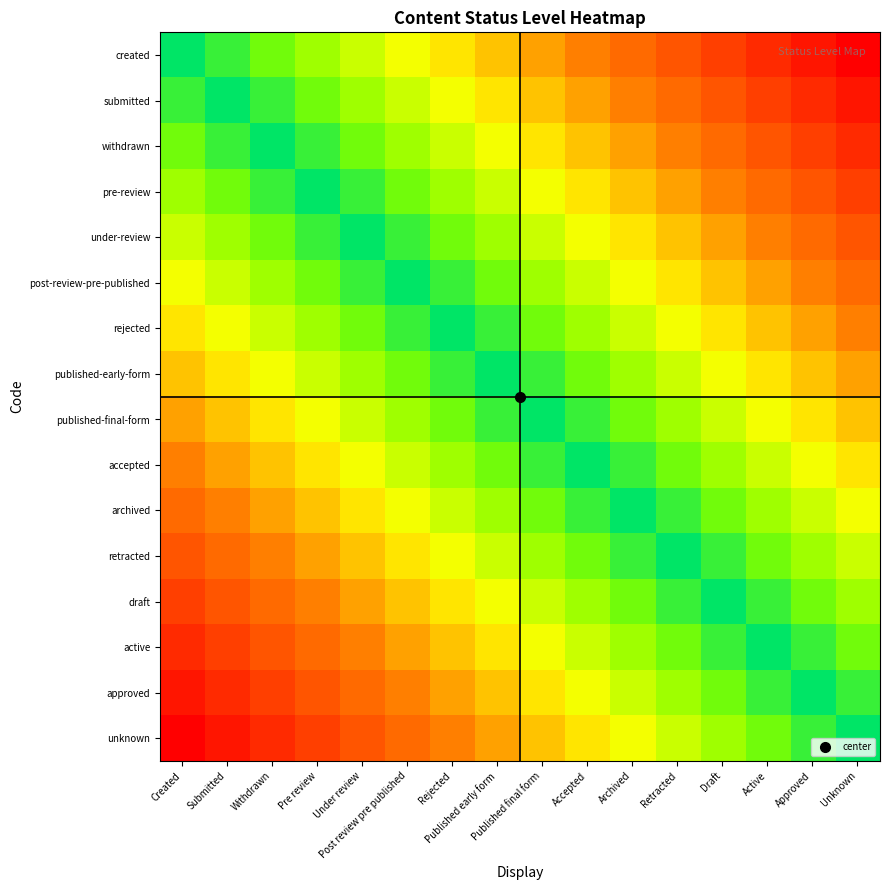

What is the spread (max minus min) of values at Post review pre published?

0.7